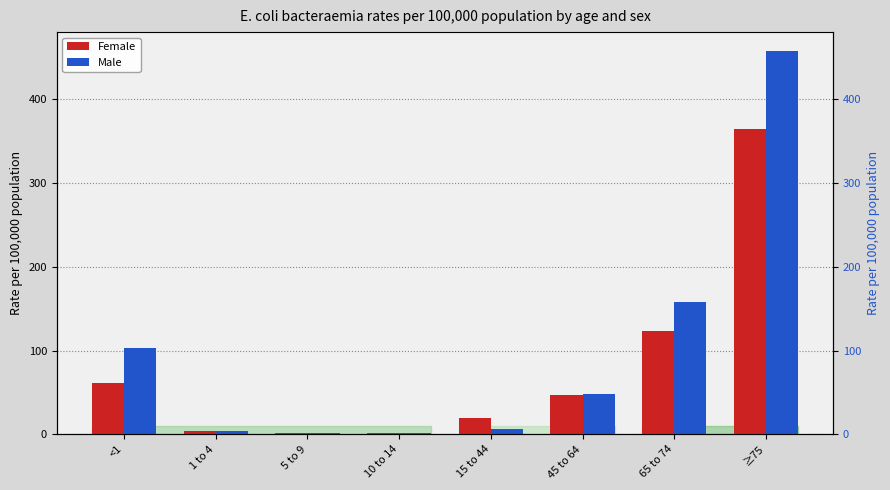

How many bars are there in total?

16